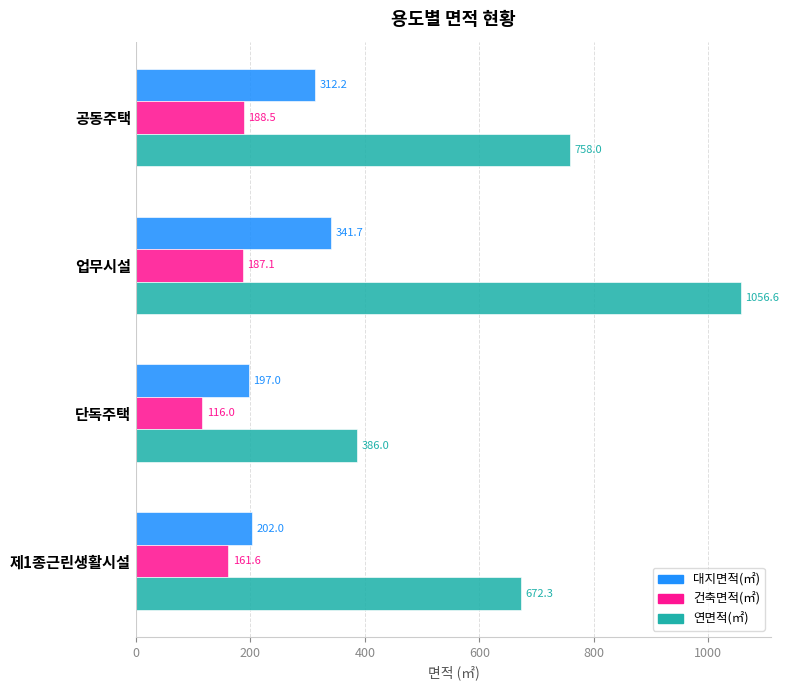

Read the 대지면적(㎡) value at 업무시설.

341.7